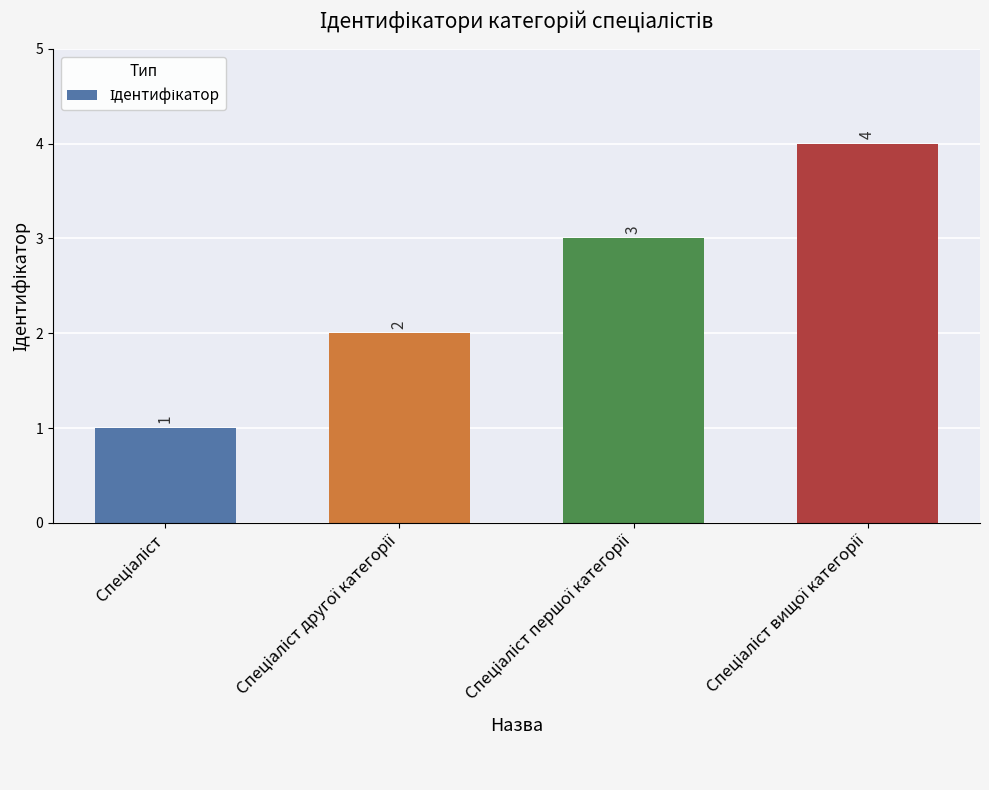

How many values are between 2 and 4?

3